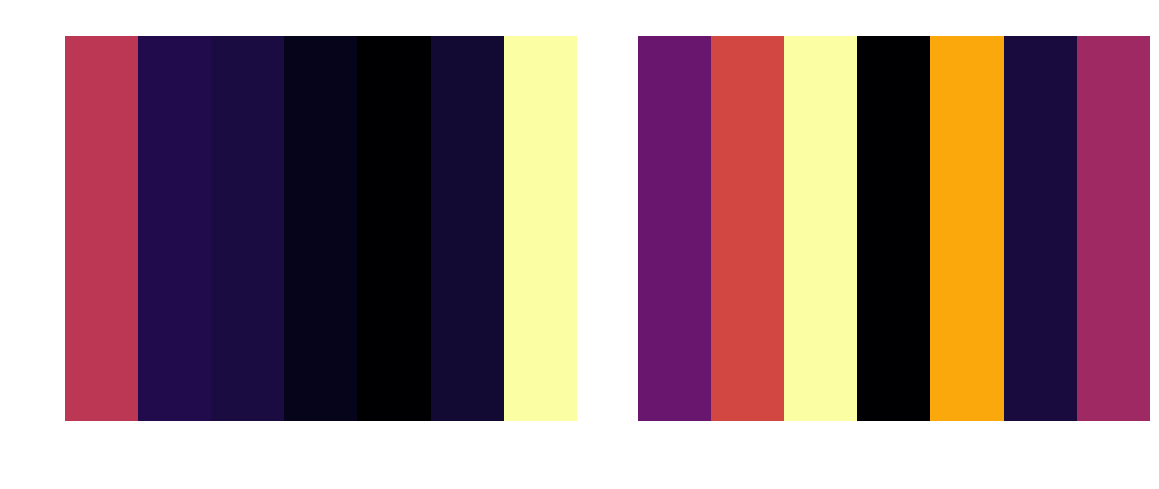

Reading left to right, list all the values displayed in this chart.

гор.блюдо=83.0	гор.блюдо2=147.4	гор.блюдо3=247.8	закуска=14.4	фрукты/салат=202.8	напиток=39.6	хлеб=114.6